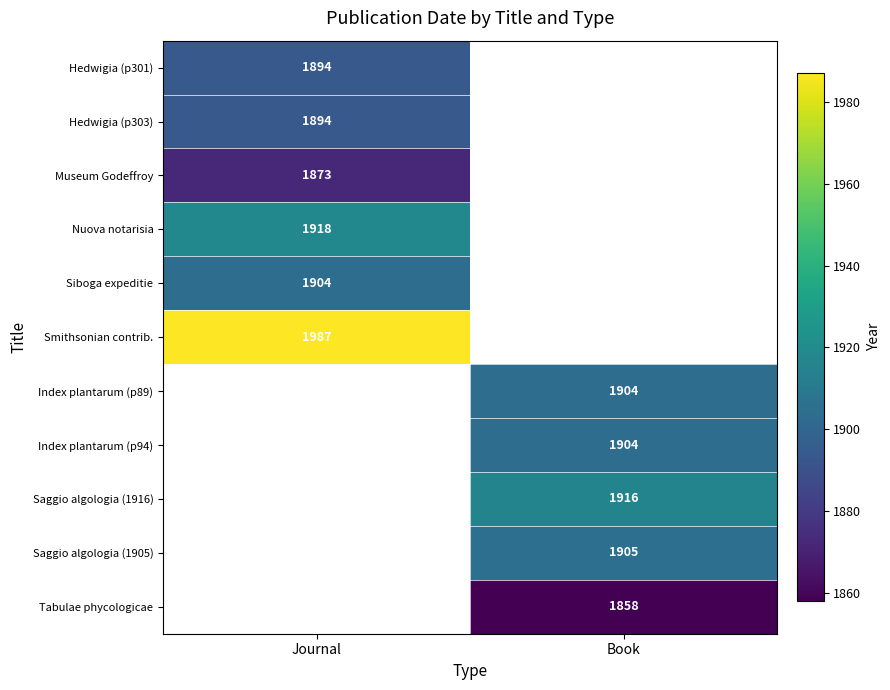

Is it true that Smithsonian contrib. equals 1987 at Journal?

True